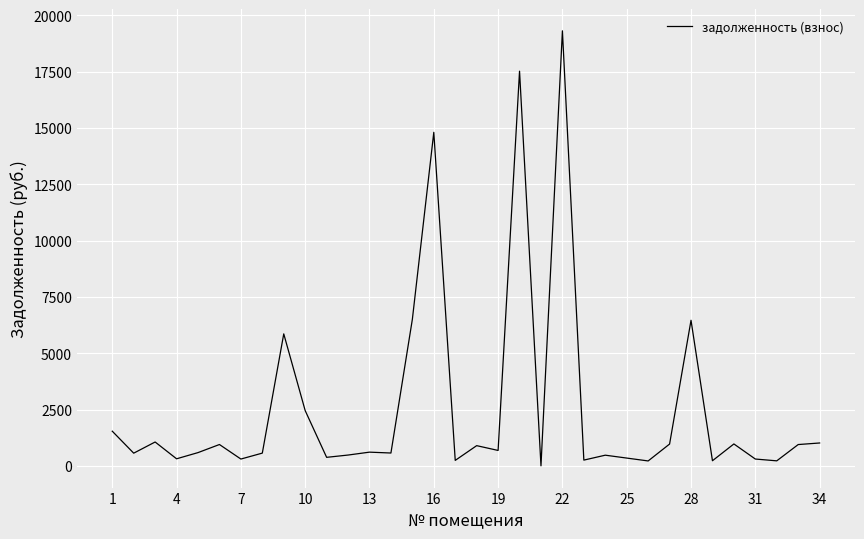

Is it true that the value at 34 is 1014.0?

True